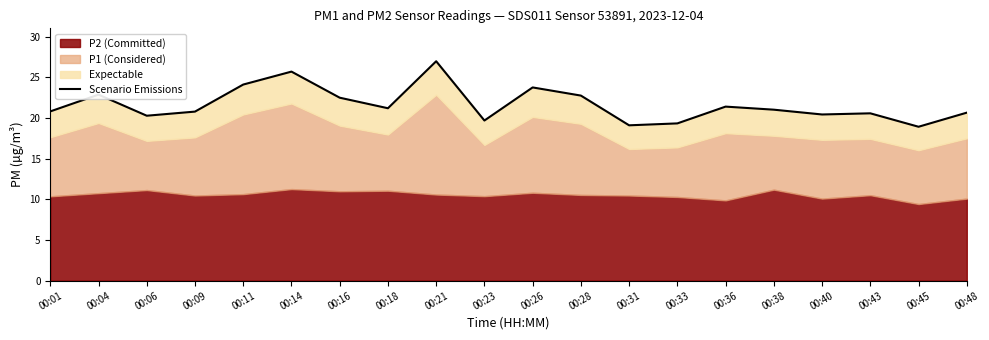

What is the value of the 6th point from the left?

25.7